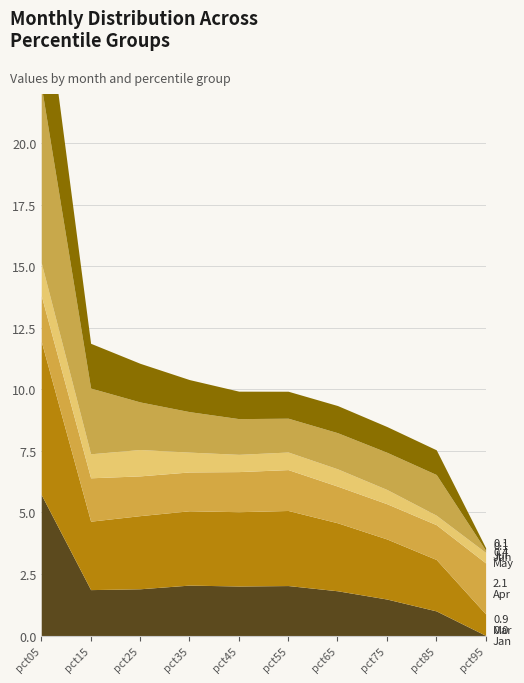

What value does the Jul series have at pct25?

1.6